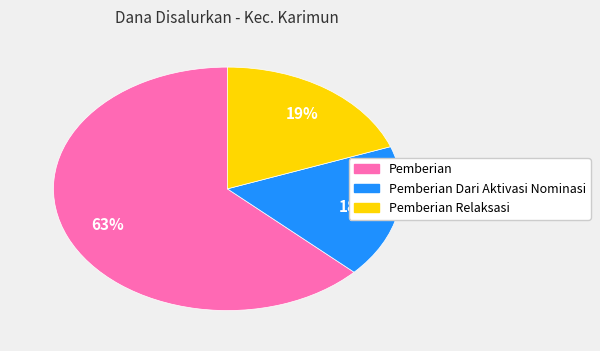

Is there any slice that represents more than half of the pie?

Yes